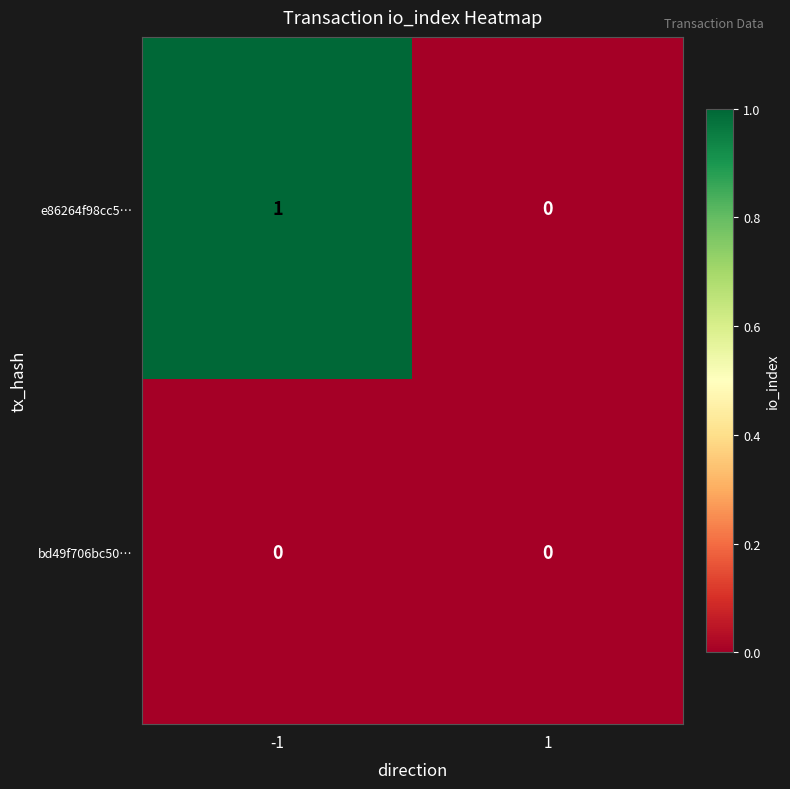

Rank the series by their maximum value, from lowest to highest.

bd49f706bc50…, e86264f98cc5…